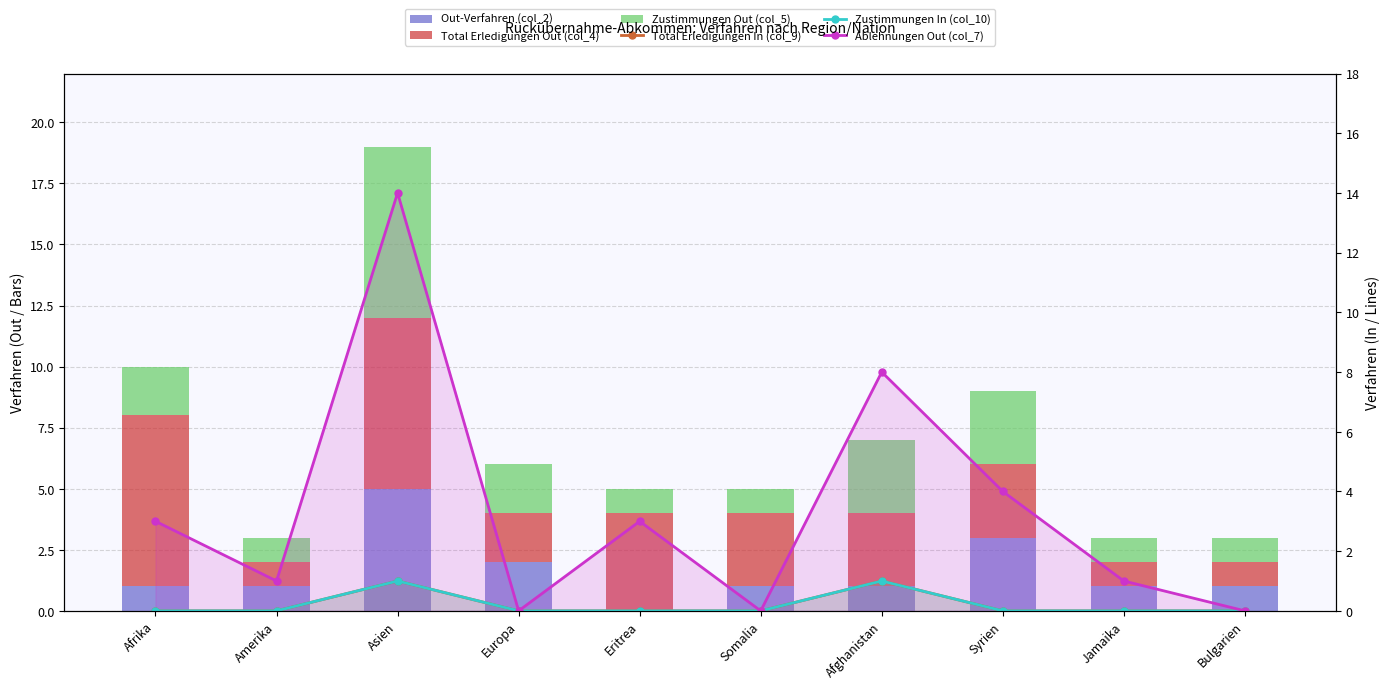

Reading right to left, transcribe all the data shown in this chart.

Out-Verfahren (col_2): Bulgarien=1	Jamaika=1	Syrien=3	Afghanistan=1	Somalia=1	Eritrea=0	Europa=2	Asien=5	Amerika=1	Afrika=1
Total Erledigungen Out (col_4): Bulgarien=1	Jamaika=1	Syrien=3	Afghanistan=3	Somalia=3	Eritrea=4	Europa=2	Asien=7	Amerika=1	Afrika=7
Zustimmungen Out (col_5): Bulgarien=1	Jamaika=1	Syrien=3	Afghanistan=3	Somalia=1	Eritrea=1	Europa=2	Asien=7	Amerika=1	Afrika=2
Total Erledigungen In (col_9): Bulgarien=0	Jamaika=0	Syrien=0	Afghanistan=1	Somalia=0	Eritrea=0	Europa=0	Asien=1	Amerika=0	Afrika=0
Zustimmungen In (col_10): Bulgarien=0	Jamaika=0	Syrien=0	Afghanistan=1	Somalia=0	Eritrea=0	Europa=0	Asien=1	Amerika=0	Afrika=0
Ablehnungen Out (col_7): Bulgarien=0	Jamaika=1	Syrien=4	Afghanistan=8	Somalia=0	Eritrea=3	Europa=0	Asien=14	Amerika=1	Afrika=3